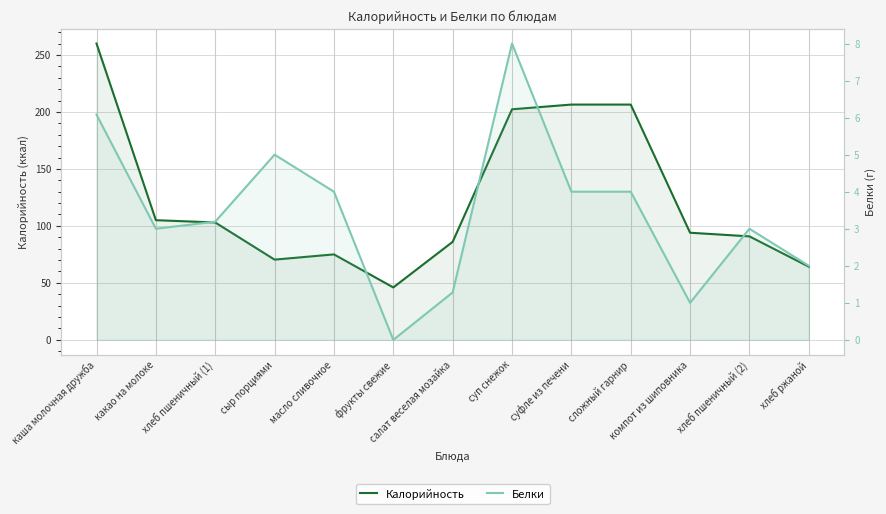

Reading left to right, list all the values displayed in this chart.

Калорийность: 260.0	105.0	103.0	70.4	75.0	46.0	86.0	202.3	206.4	206.4	94.0	90.8	64.2
Белки: 6.1	3.0	3.2	5.0	4.0	0.0	1.3	8.0	4.0	4.0	1.0	3.0	2.0